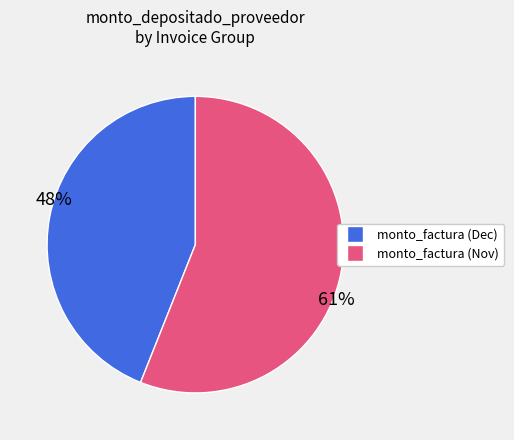

Is there any slice that represents more than half of the pie?

Yes